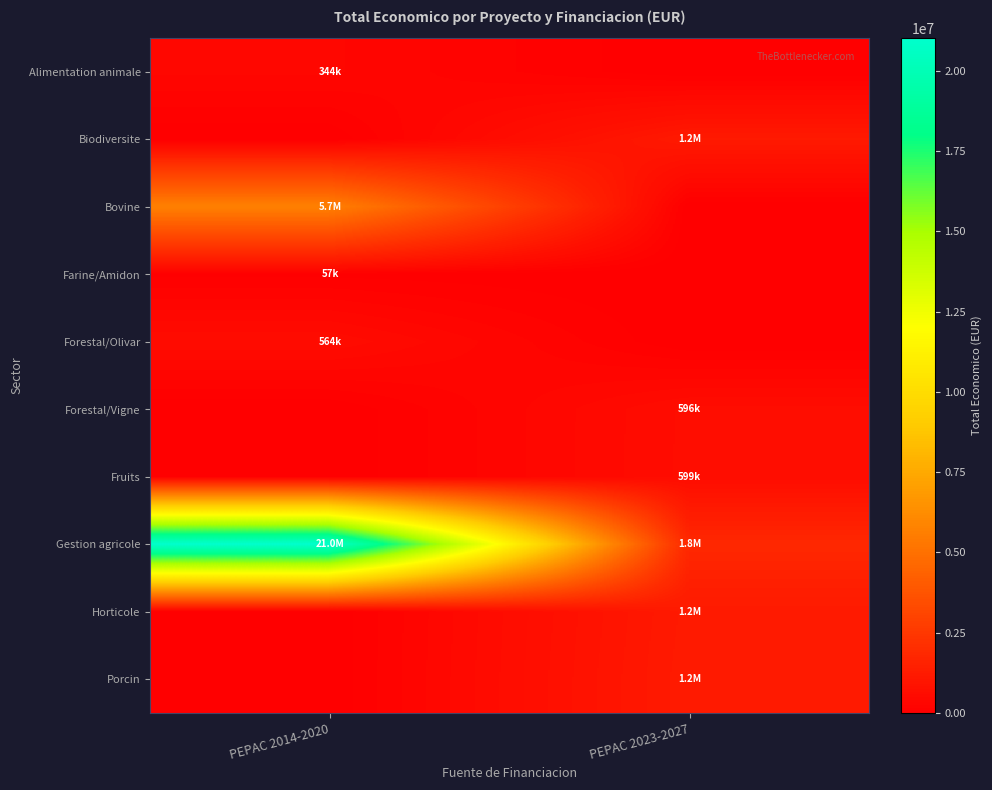

Reading left to right, transcribe all the data shown in this chart.

Alimentation animale: PEPAC 2014-2020=344243	PEPAC 2023-2027=0
Biodiversite: PEPAC 2014-2020=0	PEPAC 2023-2027=1169459
Bovine: PEPAC 2014-2020=5682580	PEPAC 2023-2027=0
Farine/Amidon: PEPAC 2014-2020=57500	PEPAC 2023-2027=0
Forestal/Olivar: PEPAC 2014-2020=564758	PEPAC 2023-2027=0
Forestal/Vigne: PEPAC 2014-2020=0	PEPAC 2023-2027=596384
Fruits: PEPAC 2014-2020=0	PEPAC 2023-2027=599540
Gestion agricole: PEPAC 2014-2020=21014190	PEPAC 2023-2027=1799349
Horticole: PEPAC 2014-2020=0	PEPAC 2023-2027=1180633
Porcin: PEPAC 2014-2020=0	PEPAC 2023-2027=1208468